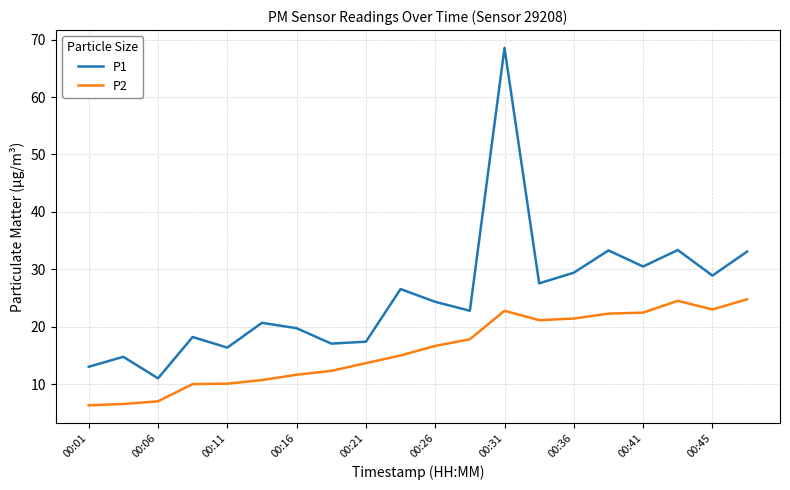

How many interior local valleys does the P1 series have?

7